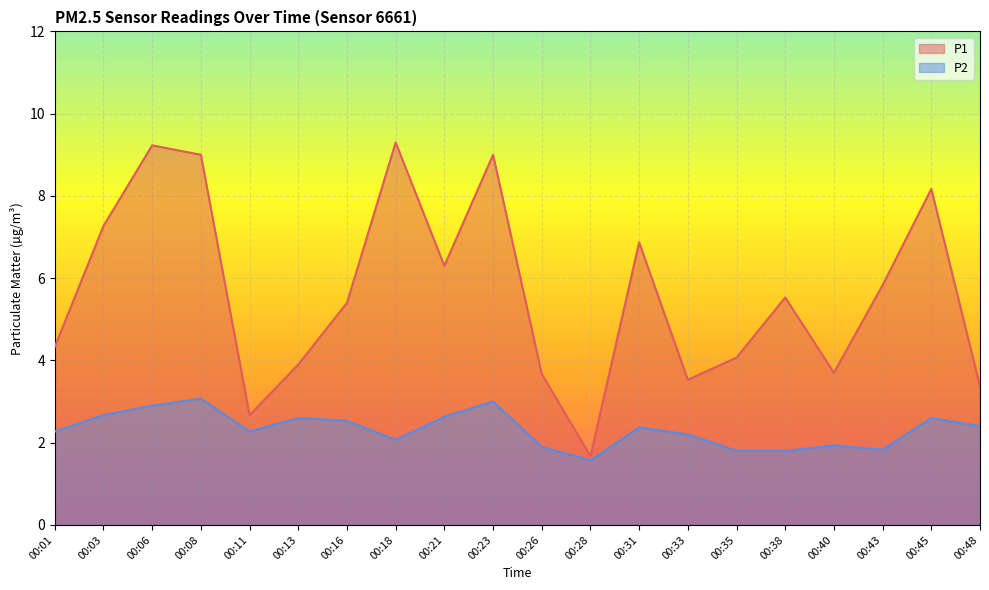

In P1, how many points are higher than both neighbors (excluding endpoints)?

6